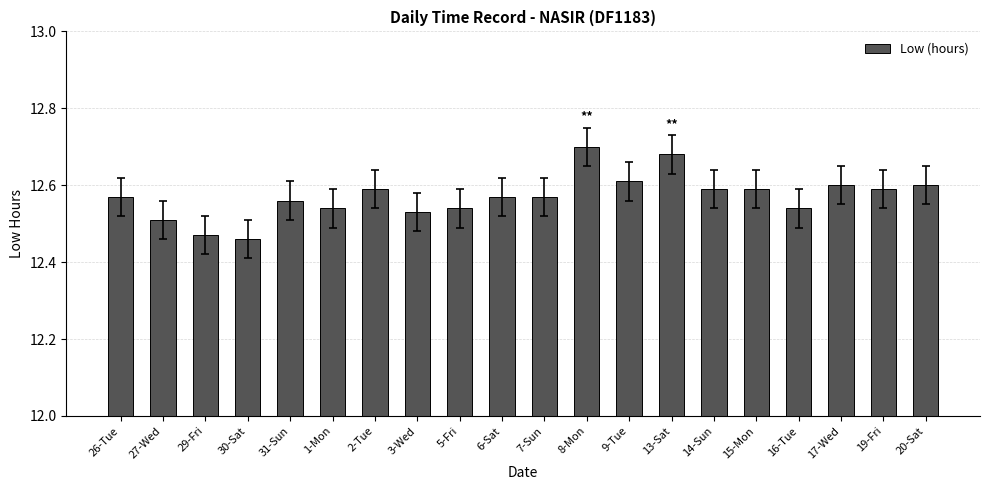

Which has a higher value, 1-Mon or 13-Sat?

13-Sat